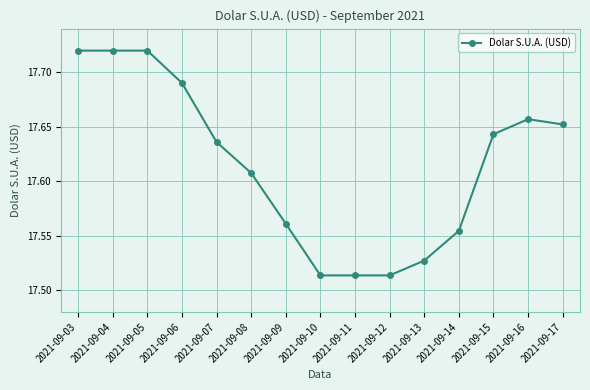

True or false: there are more than 0 points higher than both neighbors.

True